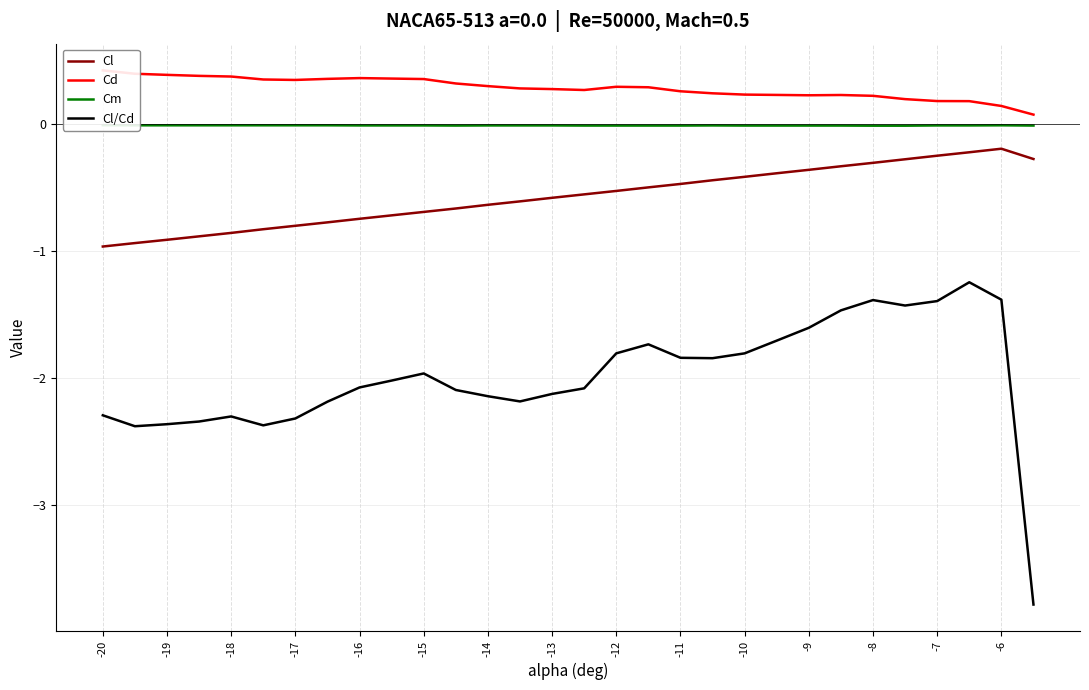

True or false: Cl and Cm intersect in this chart.

False